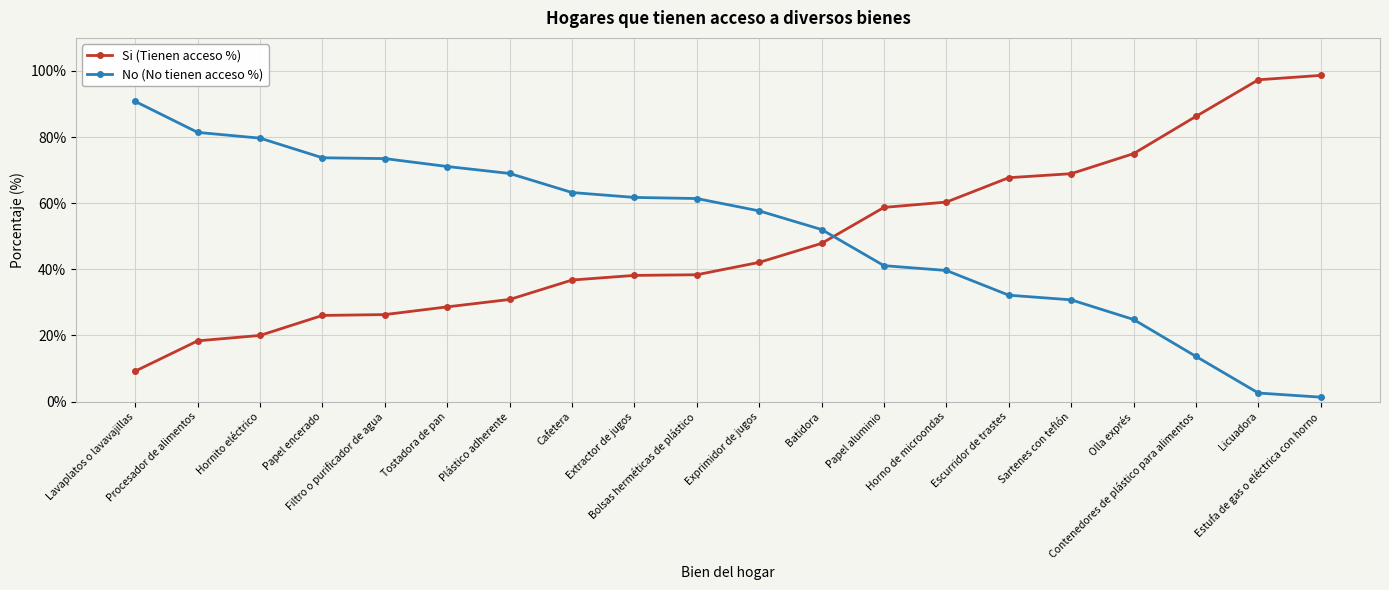

Which series ends up on top after the final intersection of No (No tienen acceso %) and Si (Tienen acceso %)?

Si (Tienen acceso %)